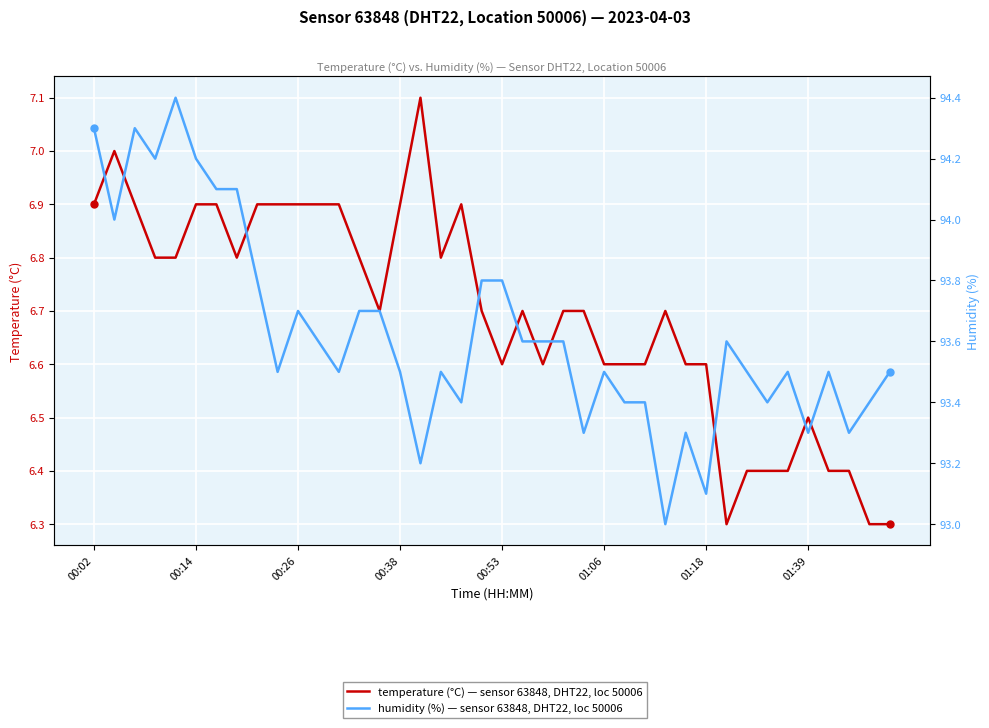

At which category is the sum across all series the highest?

00:02